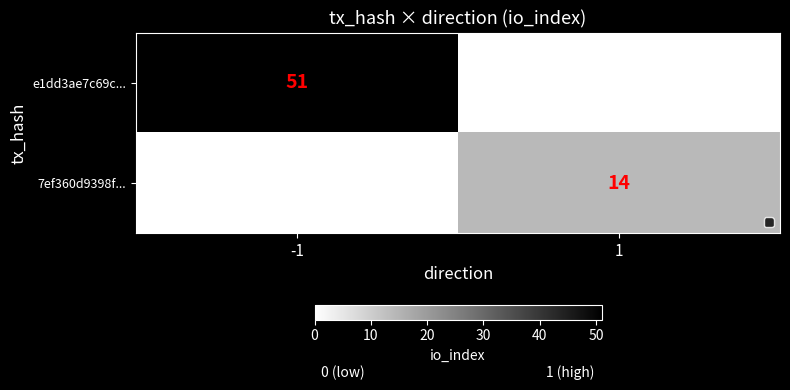

The value of 7ef360d9398f... at 1 is 5. True or false?

False